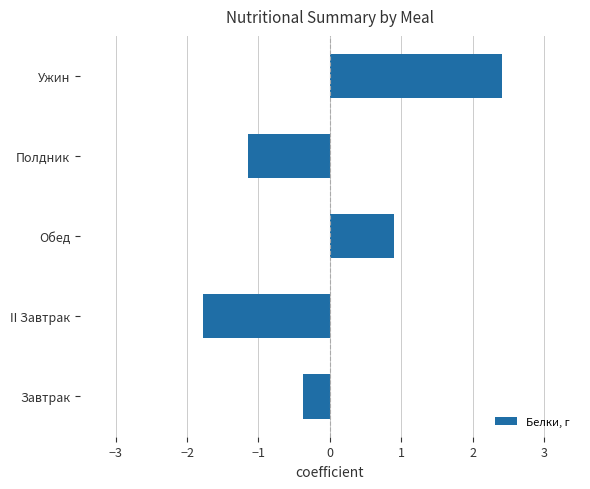

What is the difference between the maximum and minimum values?

4.2